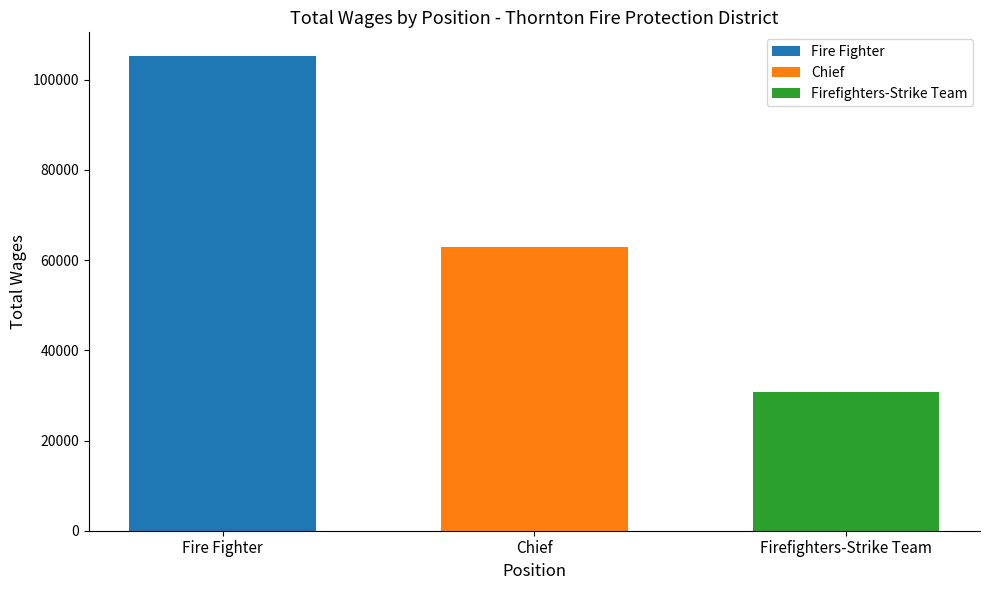

True or false: Firefighters-Strike Team has a value of 49630 at Chief.

False